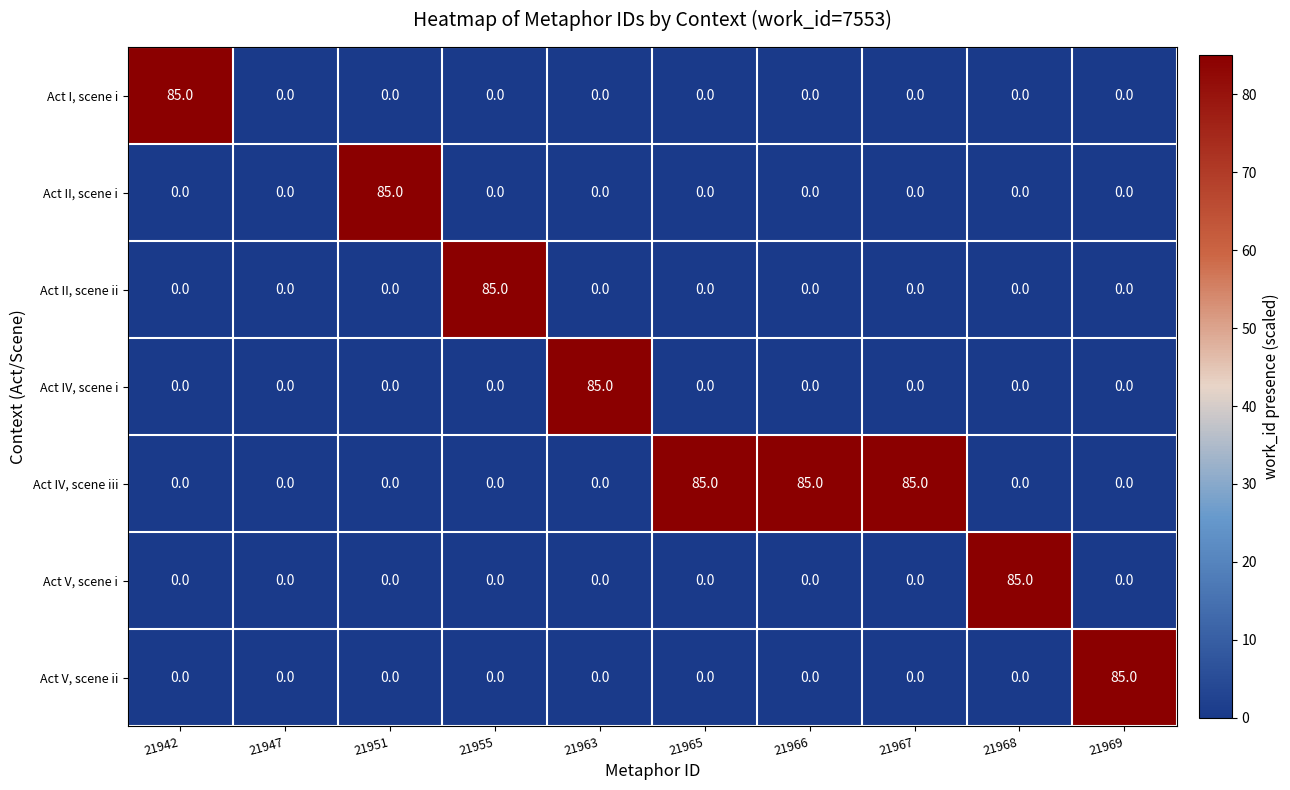

What is the difference between the highest and lowest values at 21942?

85